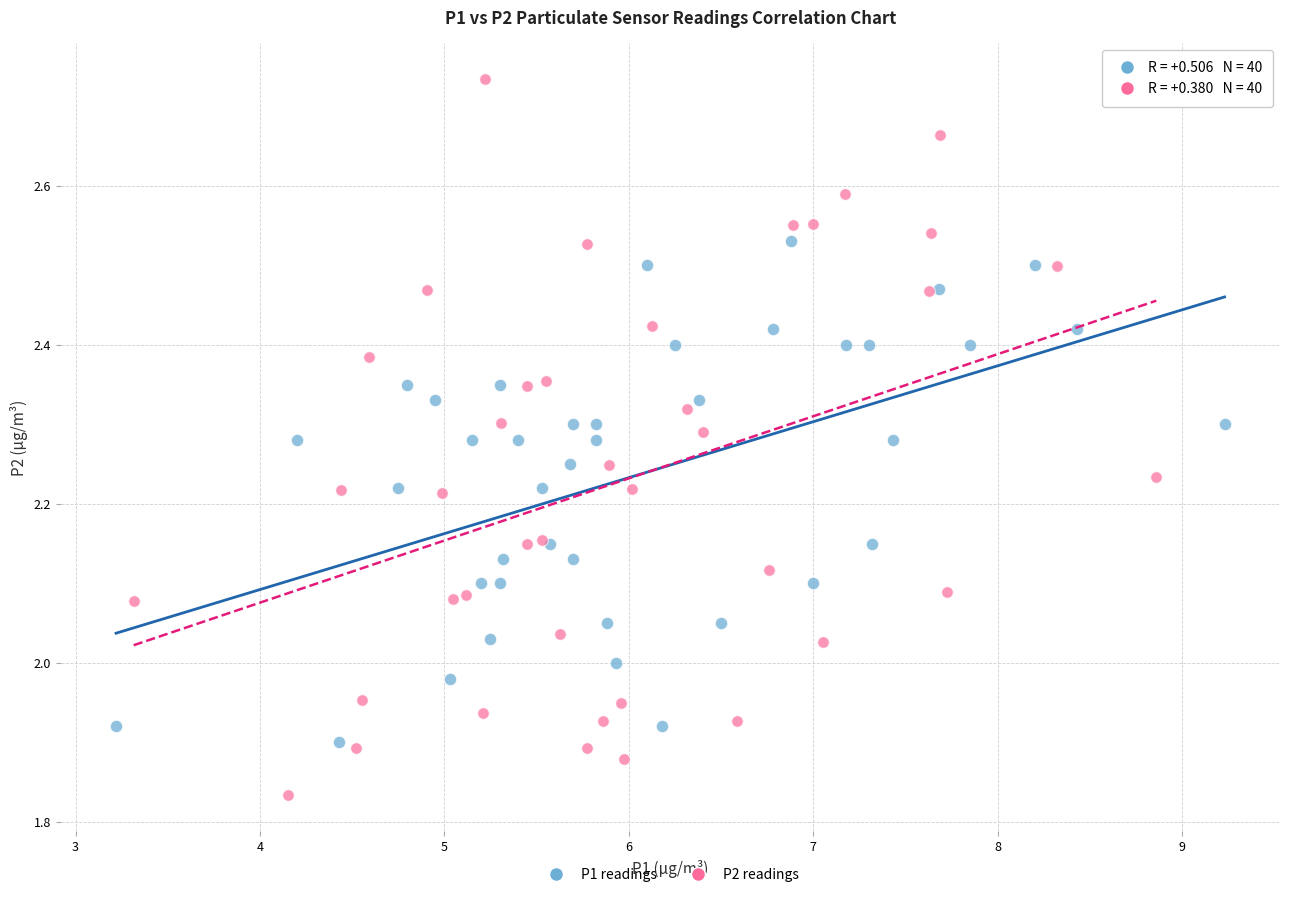

Which series contains the highest Y value?

P2 readings